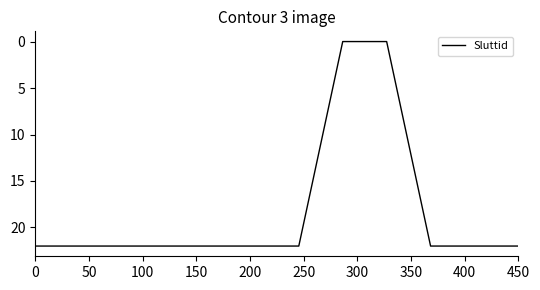

What is the maximum value shown in the chart?

22